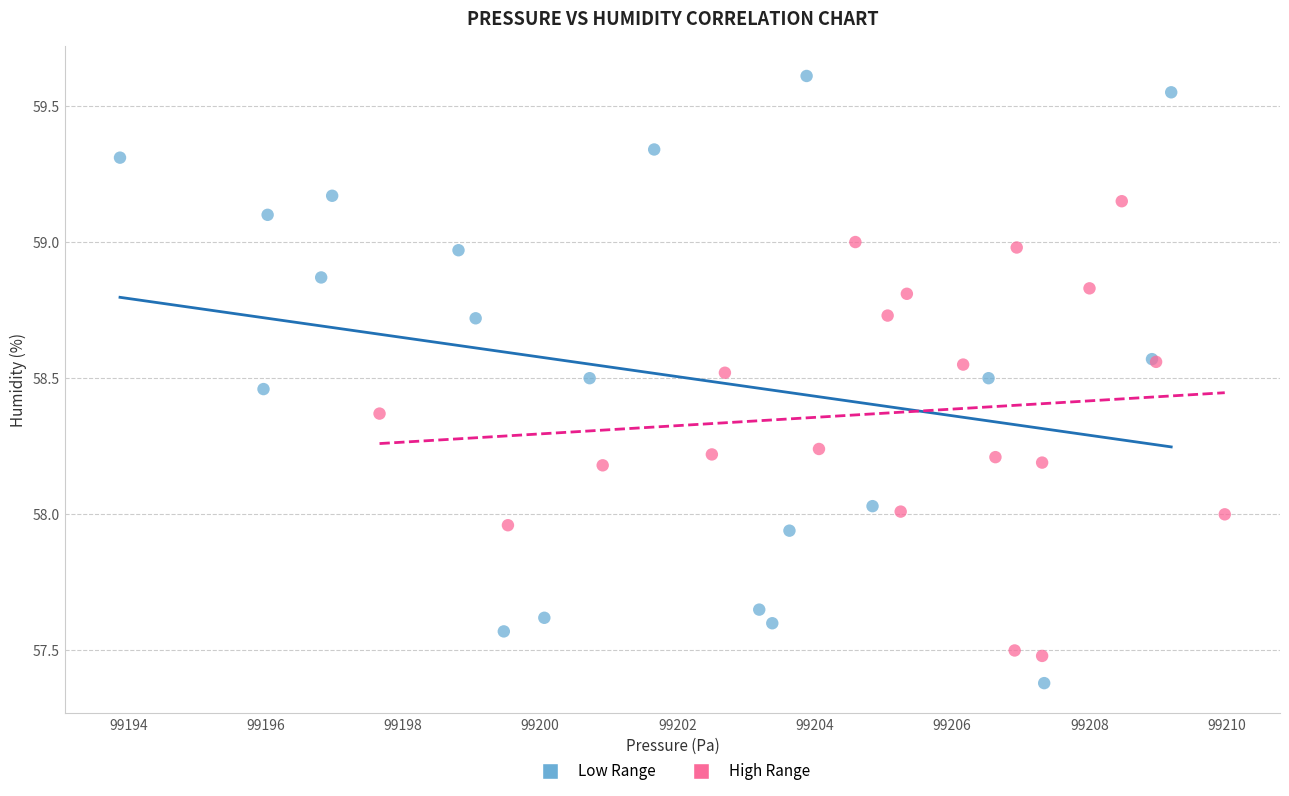

Which series reaches the minimum Y coordinate?

Low Range